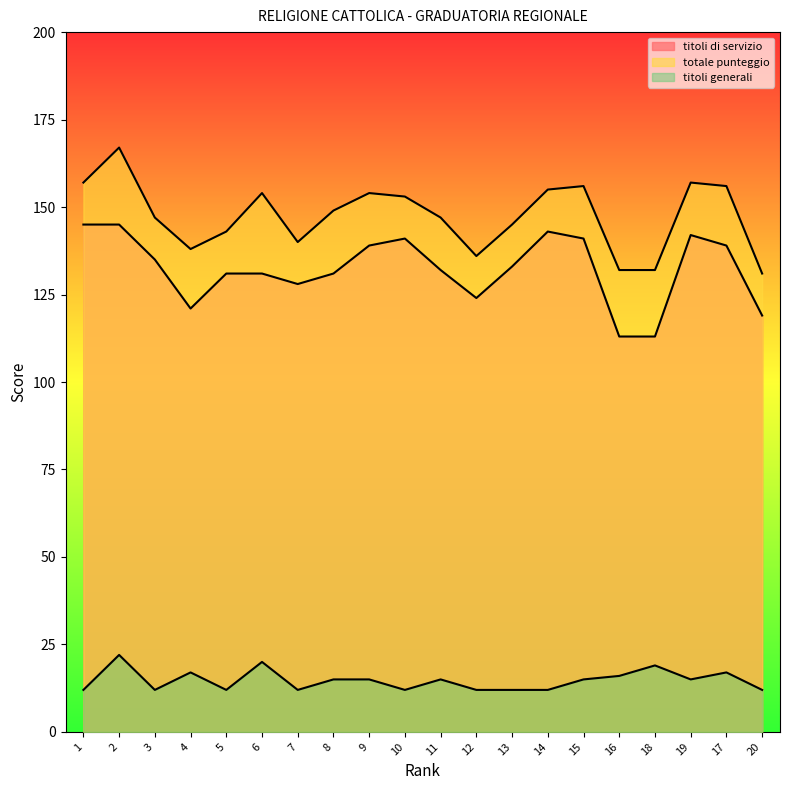

Reading right to left, what are all the values shown in this chart?

titoli di servizio: 119	139	142	113	113	141	143	133	124	132	141	139	131	128	131	131	121	135	145	145
totale punteggio: 131	156	157	132	132	156	155	145	136	147	153	154	149	140	154	143	138	147	167	157
titoli generali: 12	17	15	19	16	15	12	12	12	15	12	15	15	12	20	12	17	12	22	12